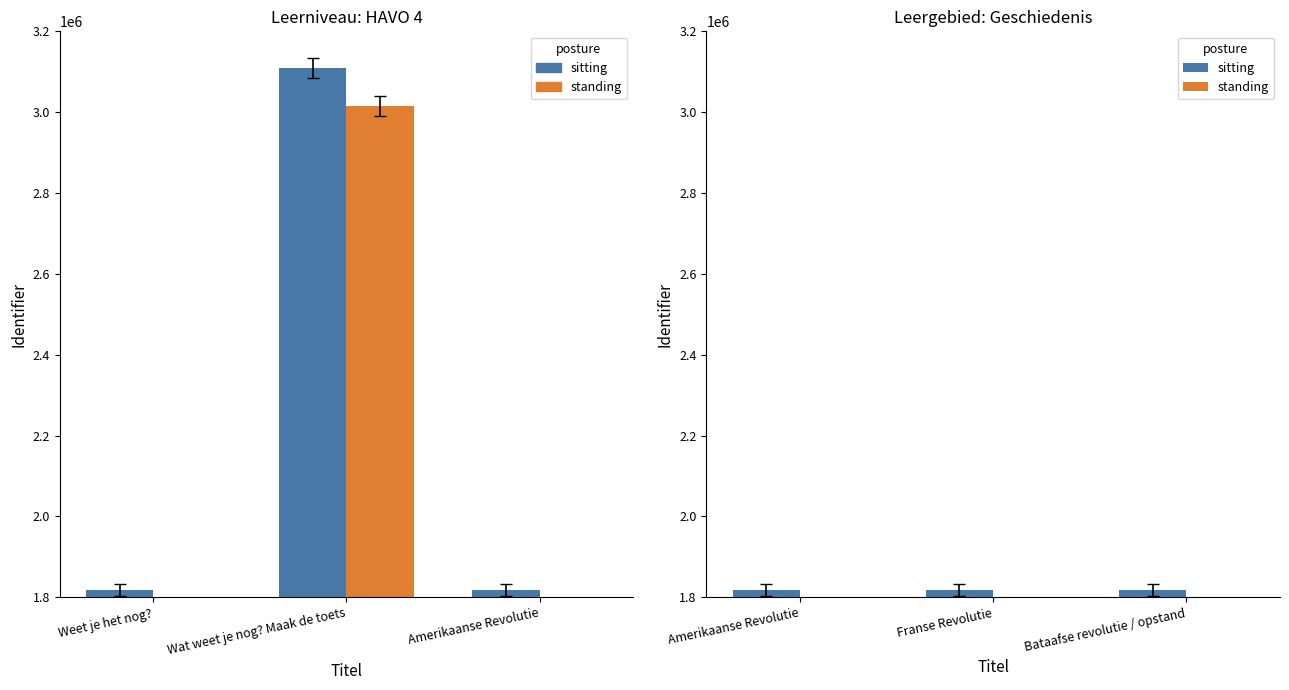

At how many categories does at least one series exceed 2287435?

1